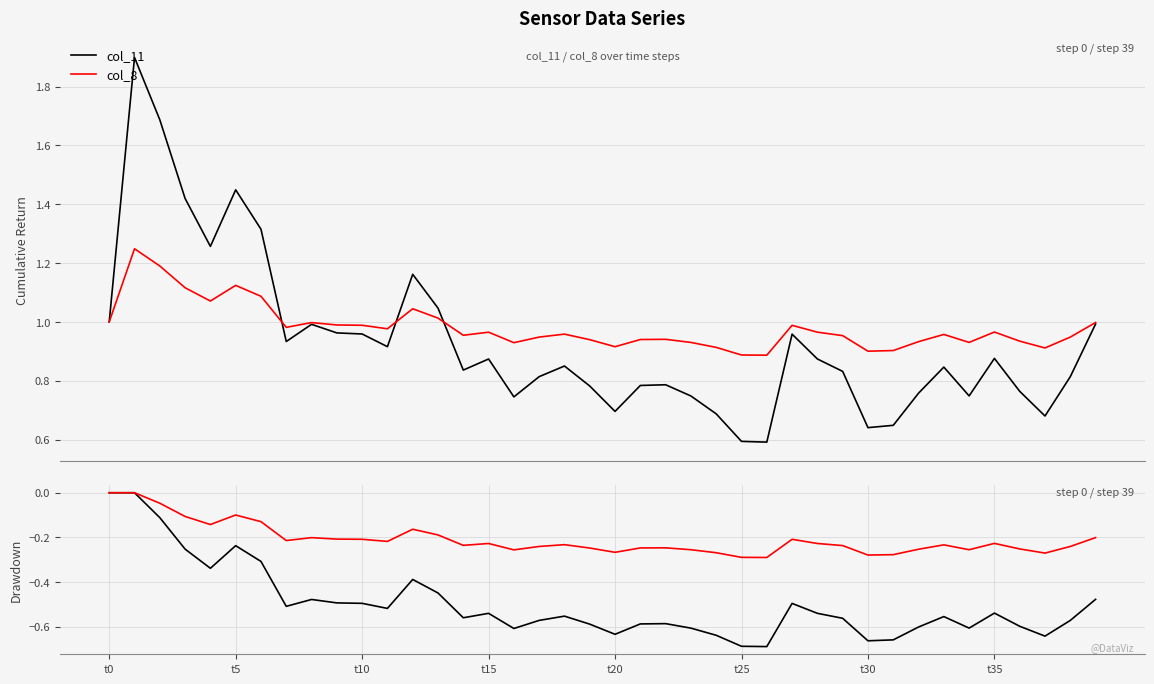

Is the value of col_11 at 11 greater than the value of col_8 at 20?

No